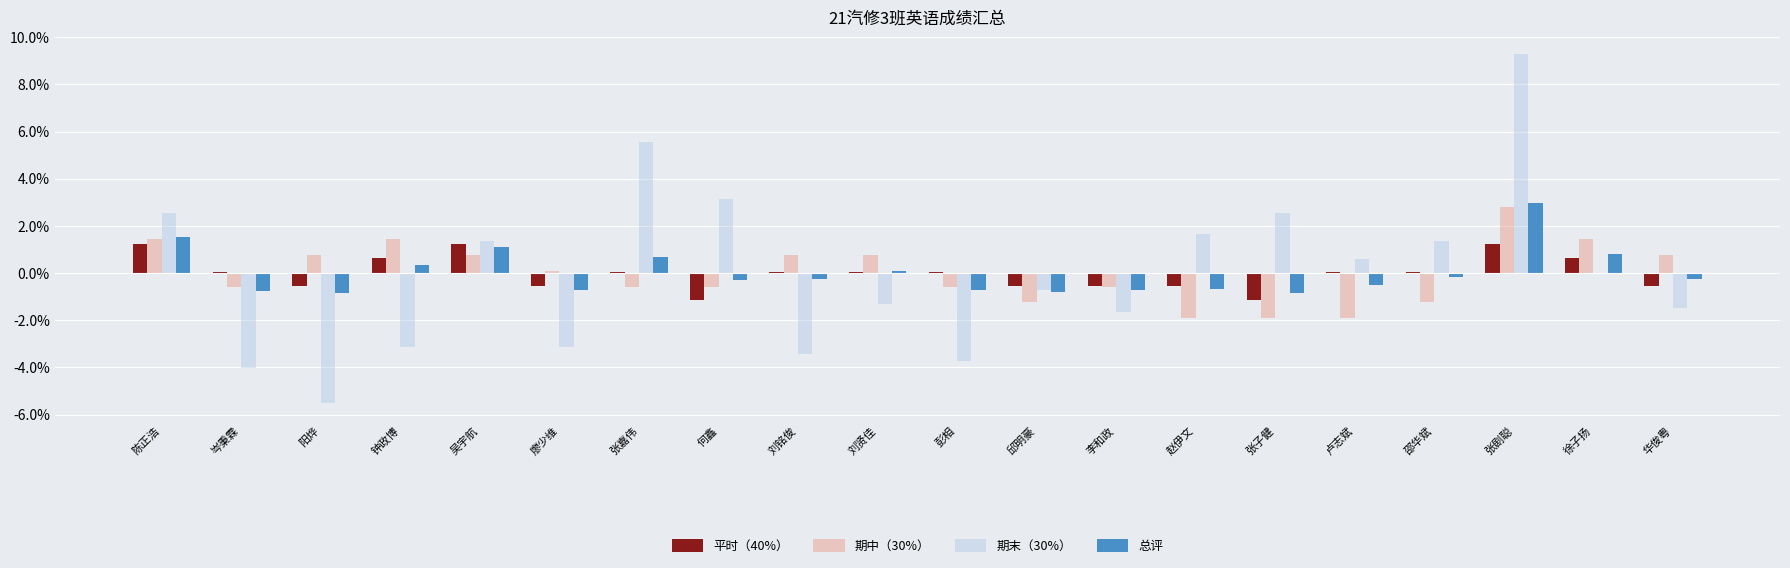

How many distinct data groups are displayed?

4